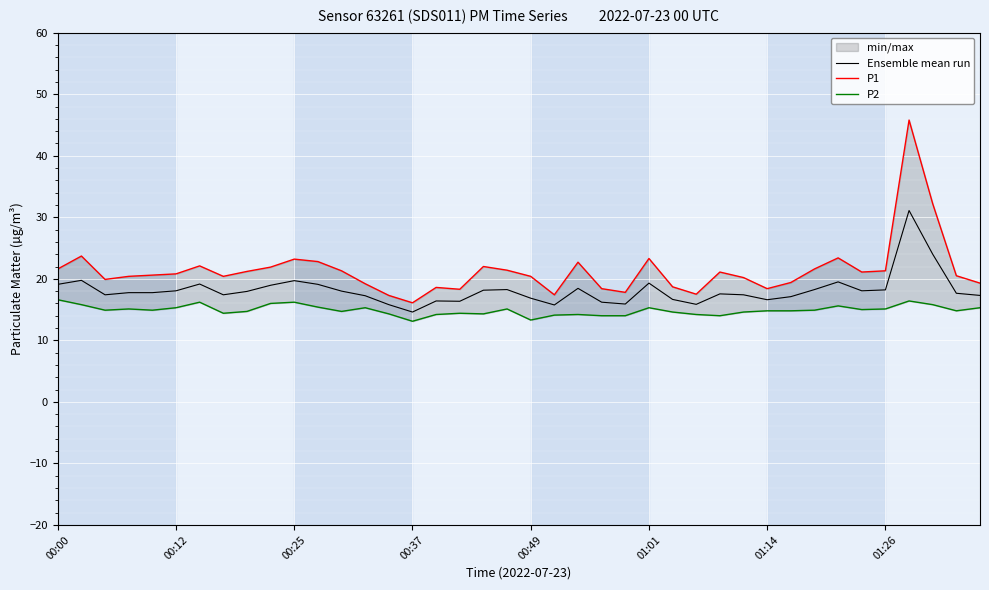

Is this an area chart (filled region under the line)?

No